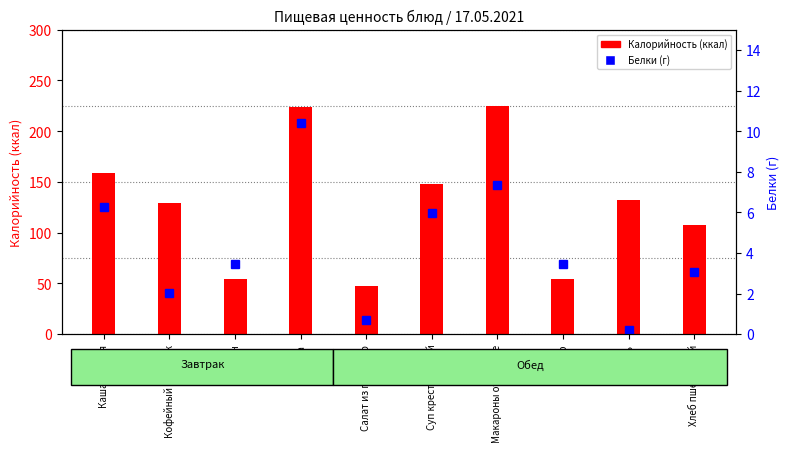

List the series in order of their overall mean, lowest first.

Белки, Калорийность